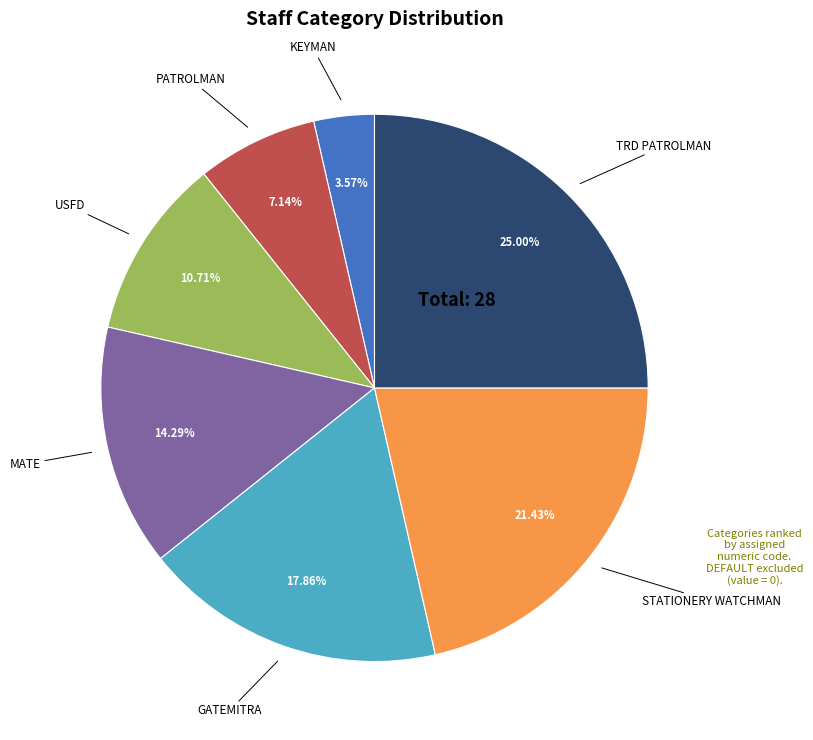

How many segments does this pie chart have?

7